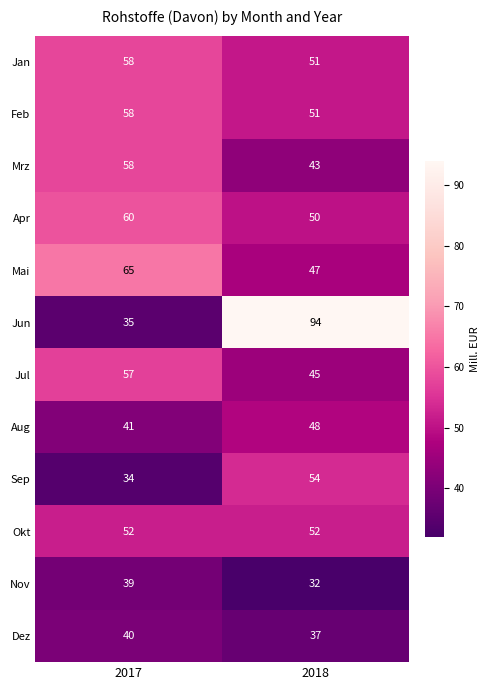

Reading right to left, extract all data points from this chart.

Jan: 2018=51	2017=58
Feb: 2018=51	2017=58
Mrz: 2018=43	2017=58
Apr: 2018=50	2017=60
Mai: 2018=47	2017=65
Jun: 2018=94	2017=35
Jul: 2018=45	2017=57
Aug: 2018=48	2017=41
Sep: 2018=54	2017=34
Okt: 2018=52	2017=52
Nov: 2018=32	2017=39
Dez: 2018=37	2017=40